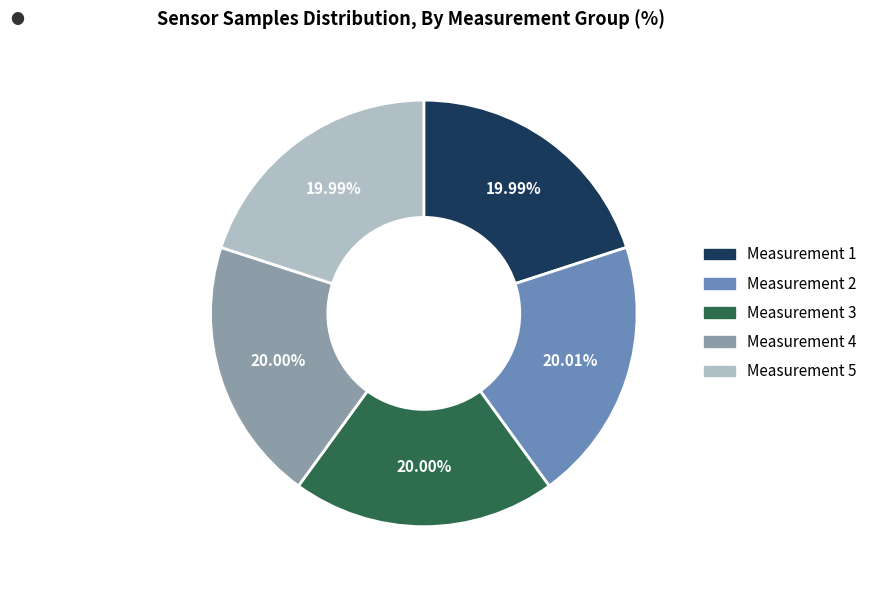

Count the number of slices in the pie.

5